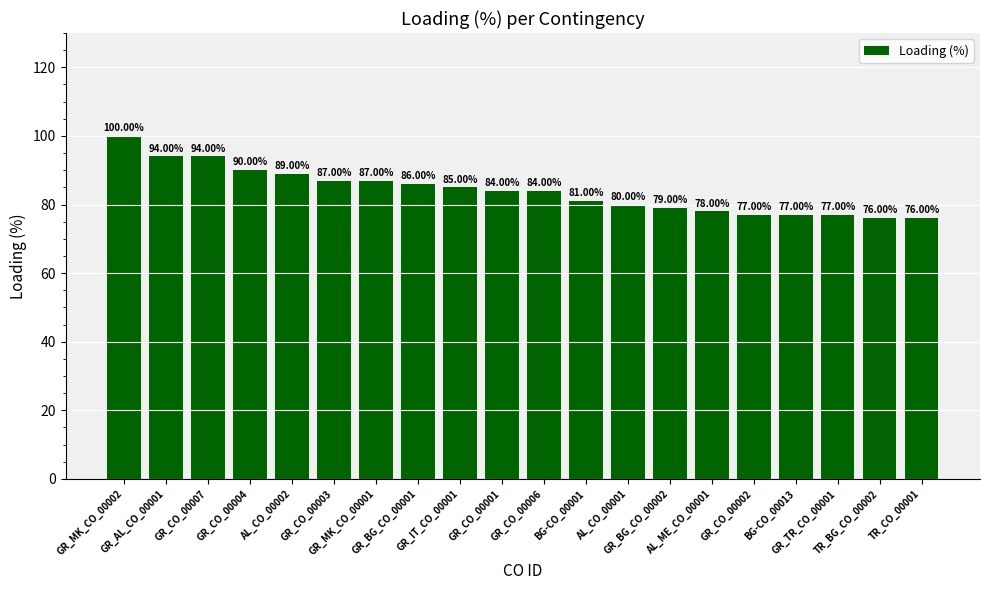

How many bars are there in total?

20